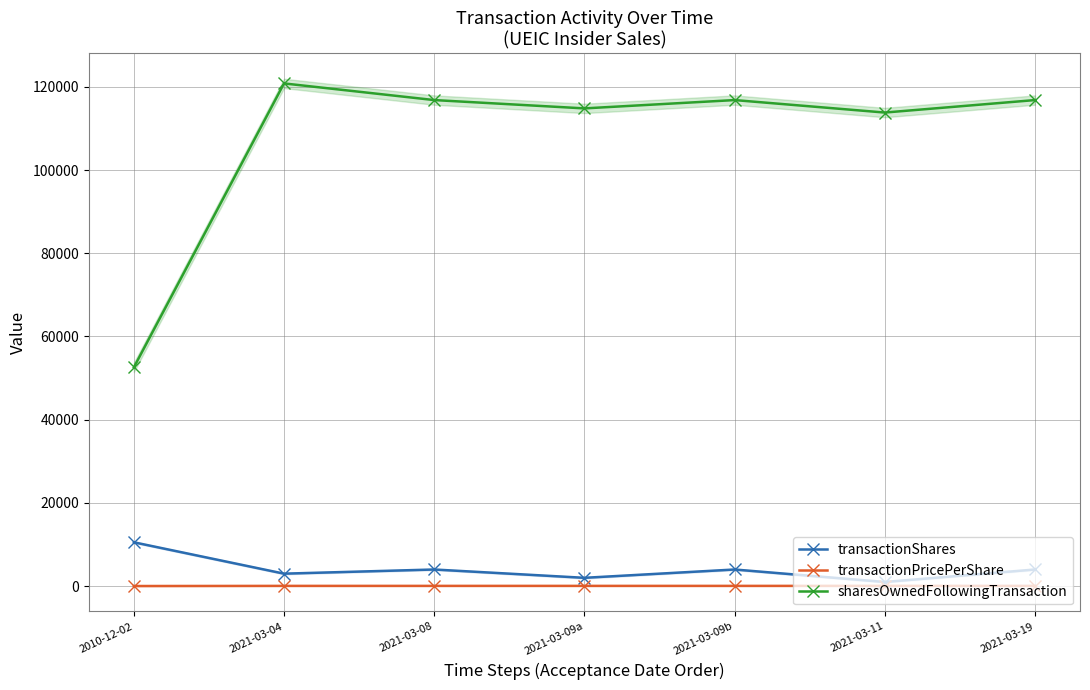

How many series are shown in this chart?

3